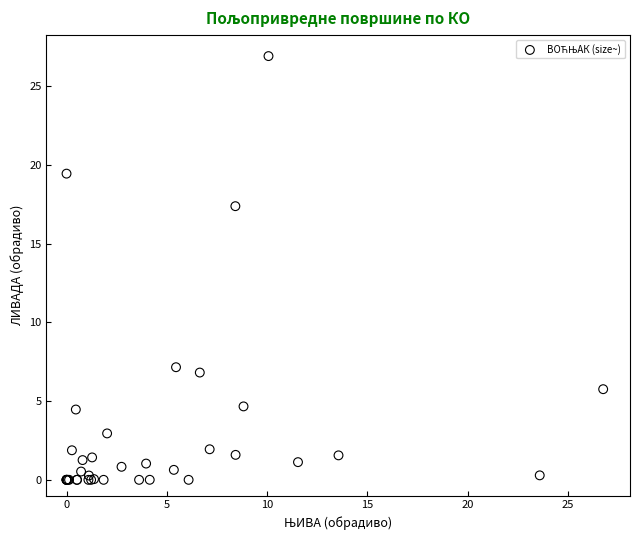

What Y value in the scatter plot is closest to 13?

17.4